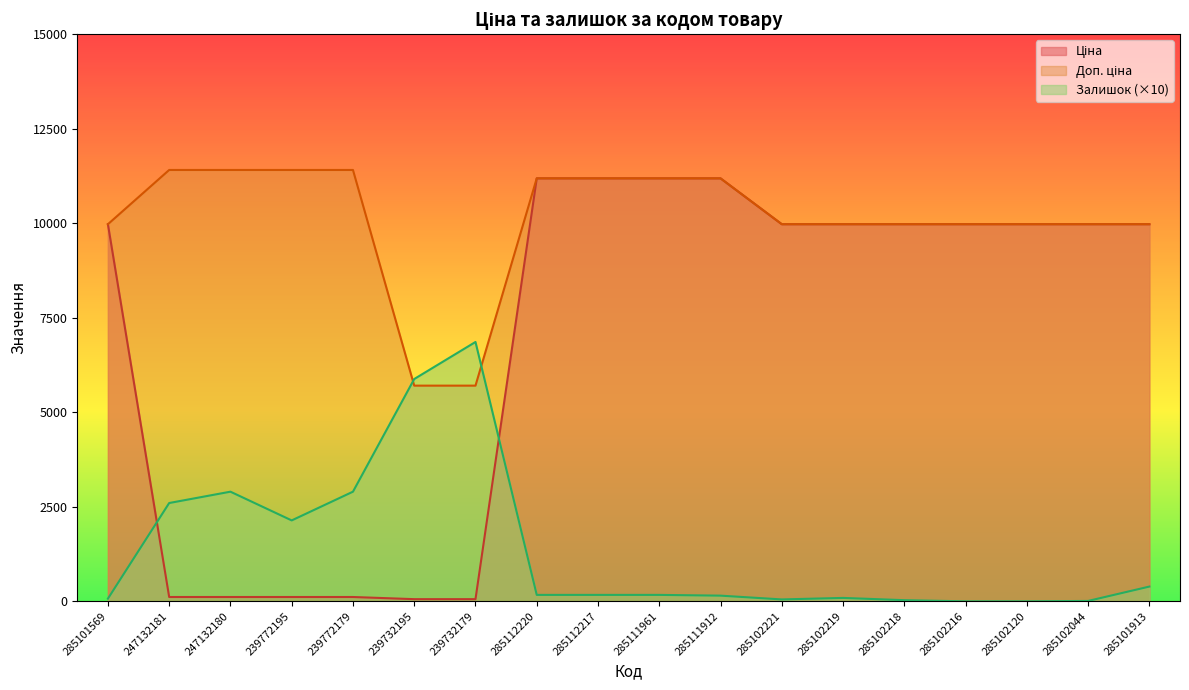

What is the minimum value for Ціна?

57.0